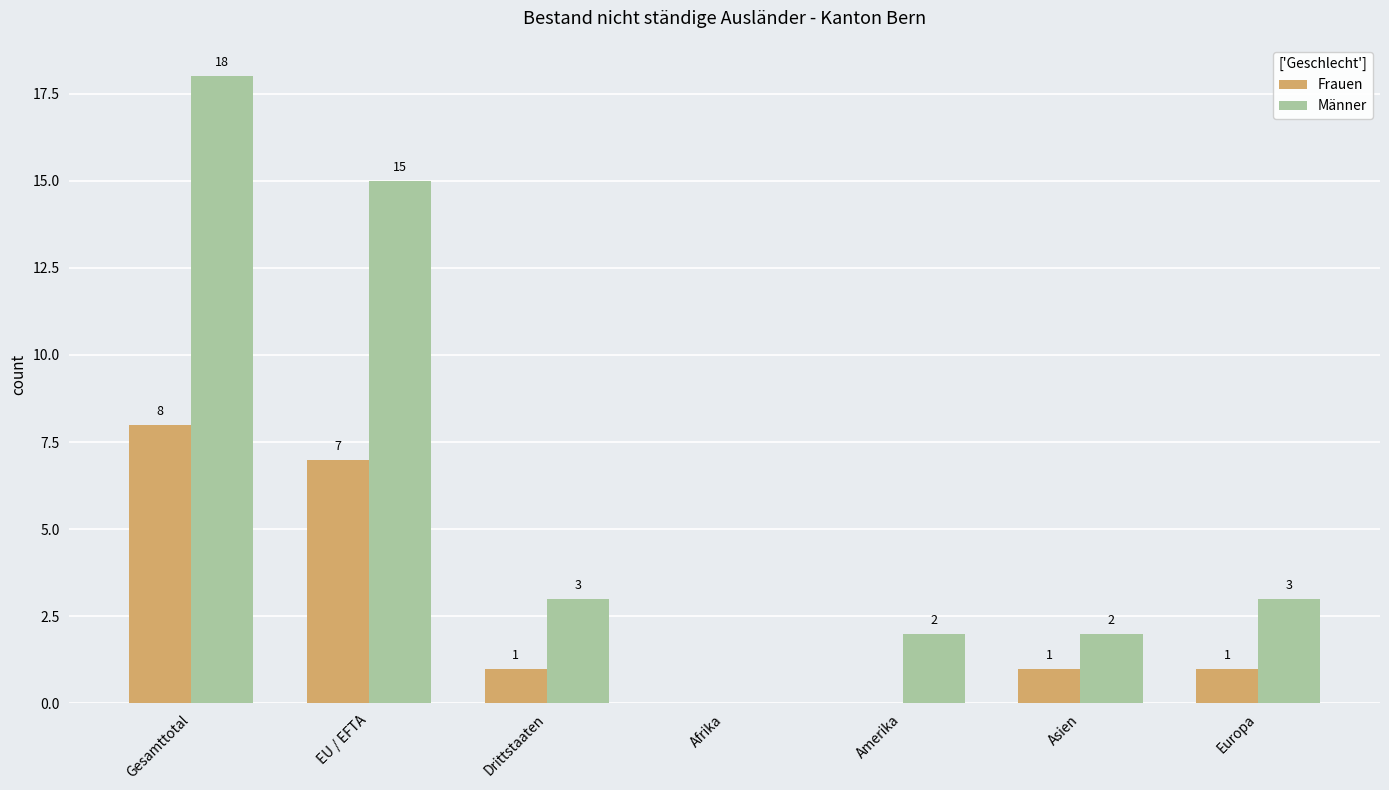

Reading left to right, what are all the values shown in this chart?

Frauen: Gesamttotal=8	EU / EFTA=7	Drittstaaten=1	Afrika=0	Amerika=0	Asien=1	Europa=1
Männer: Gesamttotal=18	EU / EFTA=15	Drittstaaten=3	Afrika=0	Amerika=2	Asien=2	Europa=3